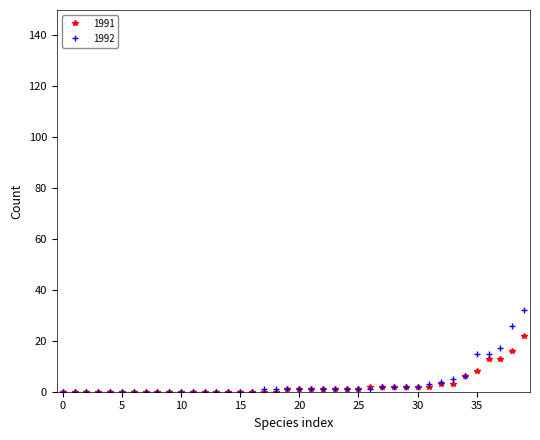

What is the maximum value shown in the chart?

32